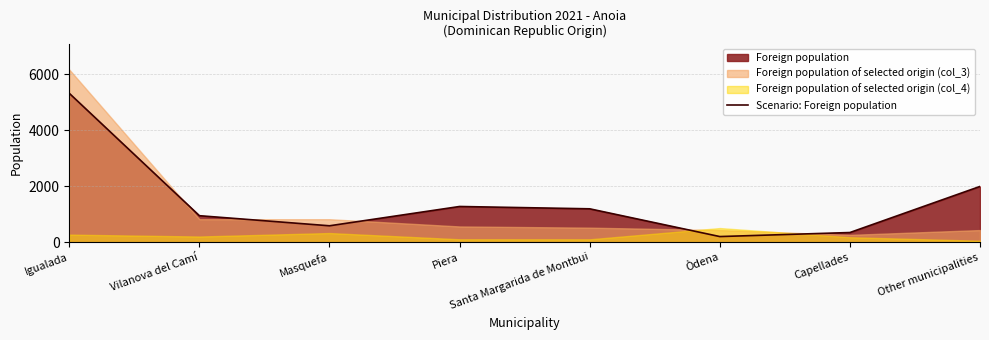

Reading left to right, what are all the values shown in this chart?

Igualada=5315	Vilanova del Camí=944	Masquefa=584	Piera=1273	Santa Margarida de Montbui=1190	Òdena=199	Capellades=343	Other municipalities=1989